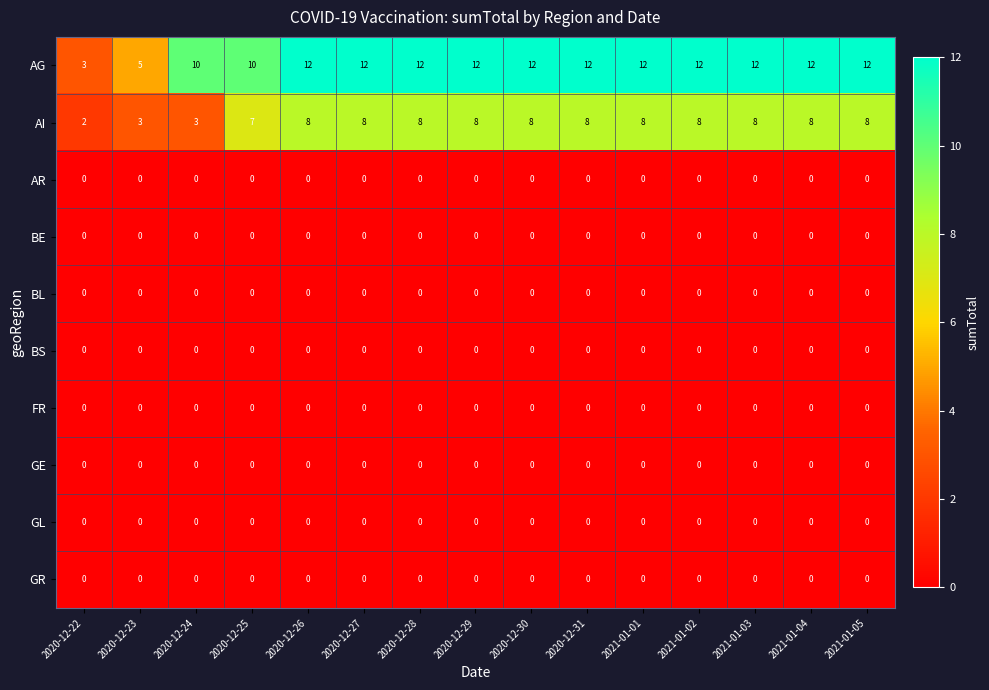

At how many categories does at least one series exceed 0?

15